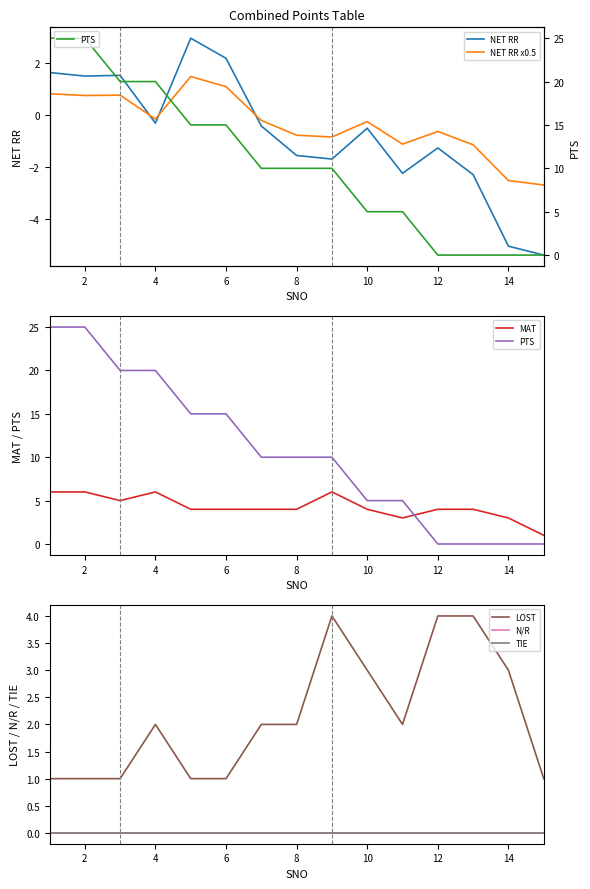

What is the maximum value for NET RR?

3.0